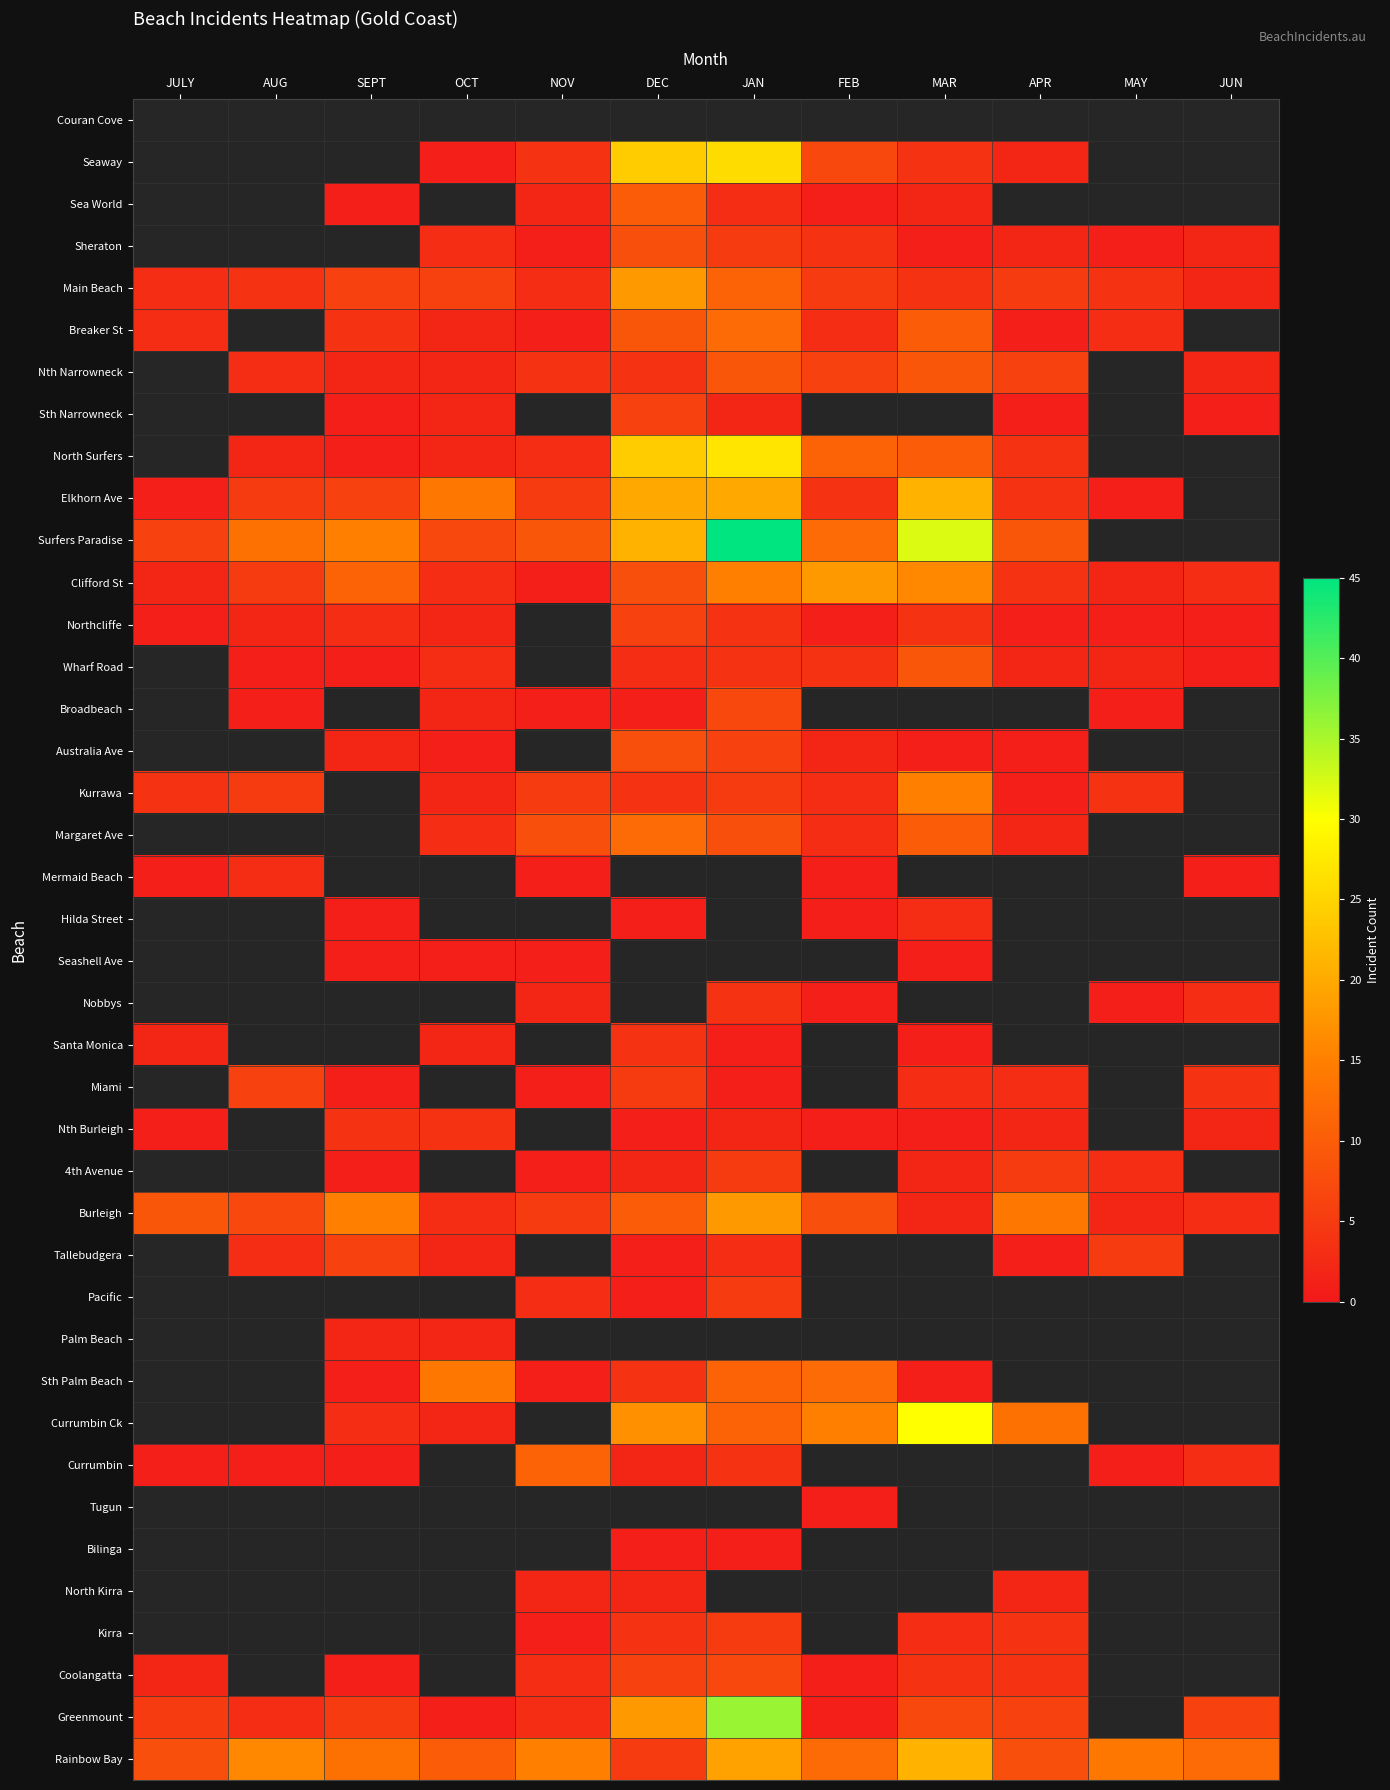

Count the number of data series in this chart.

40